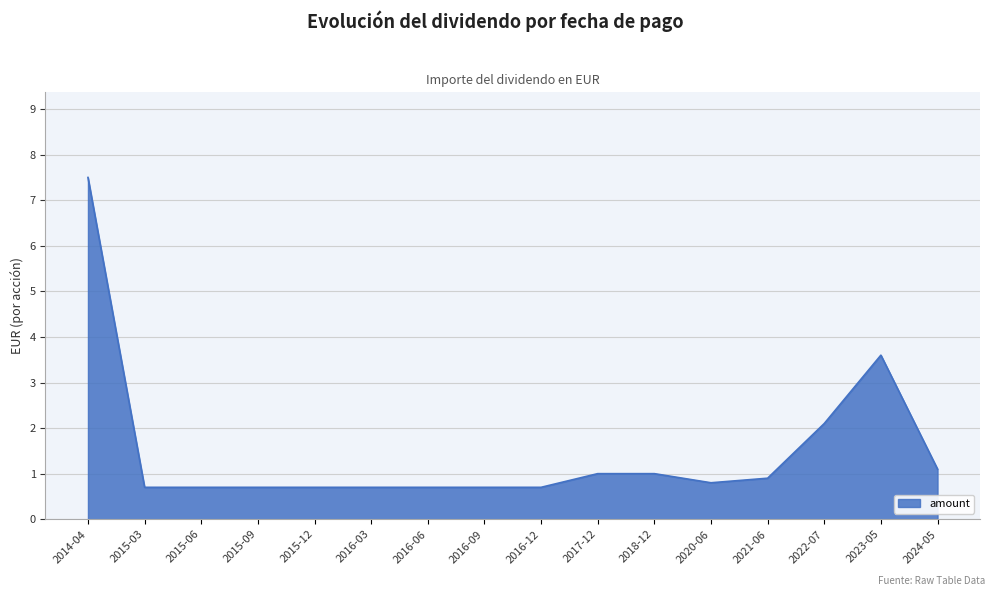

What is the minimum value shown in the chart?

0.7